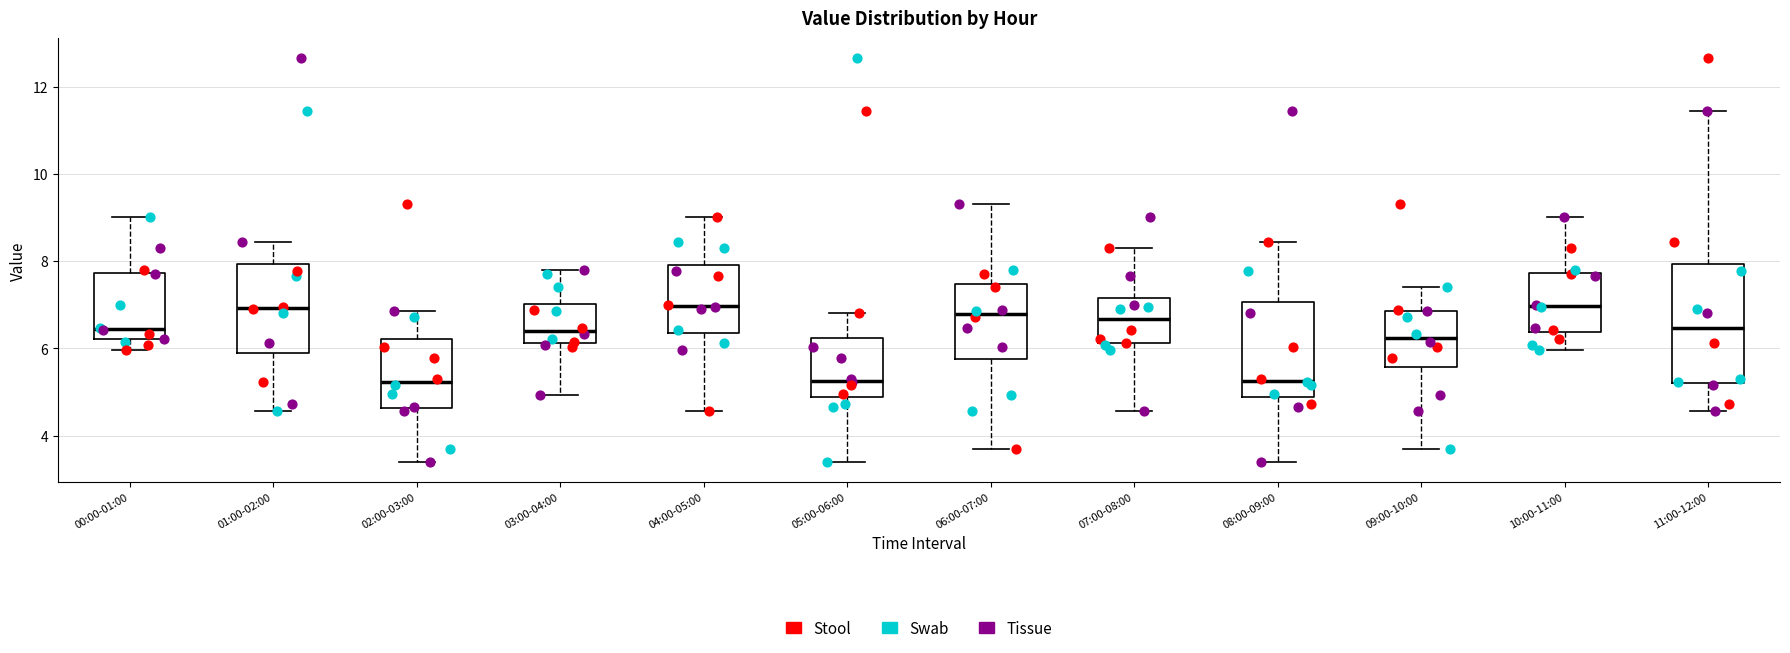

Comparing the boxes themselves (not the whiskers), which one is the tallest?

11:00-12:00